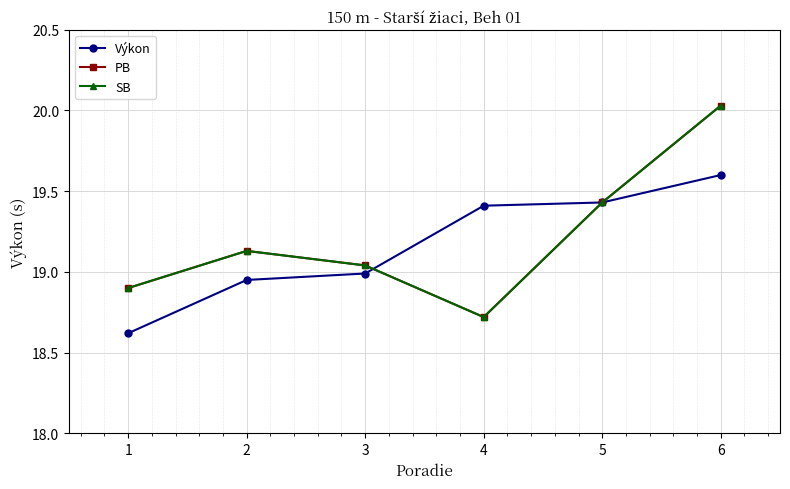

Is the value of Výkon at 5 greater than the value of SB at 3?

Yes